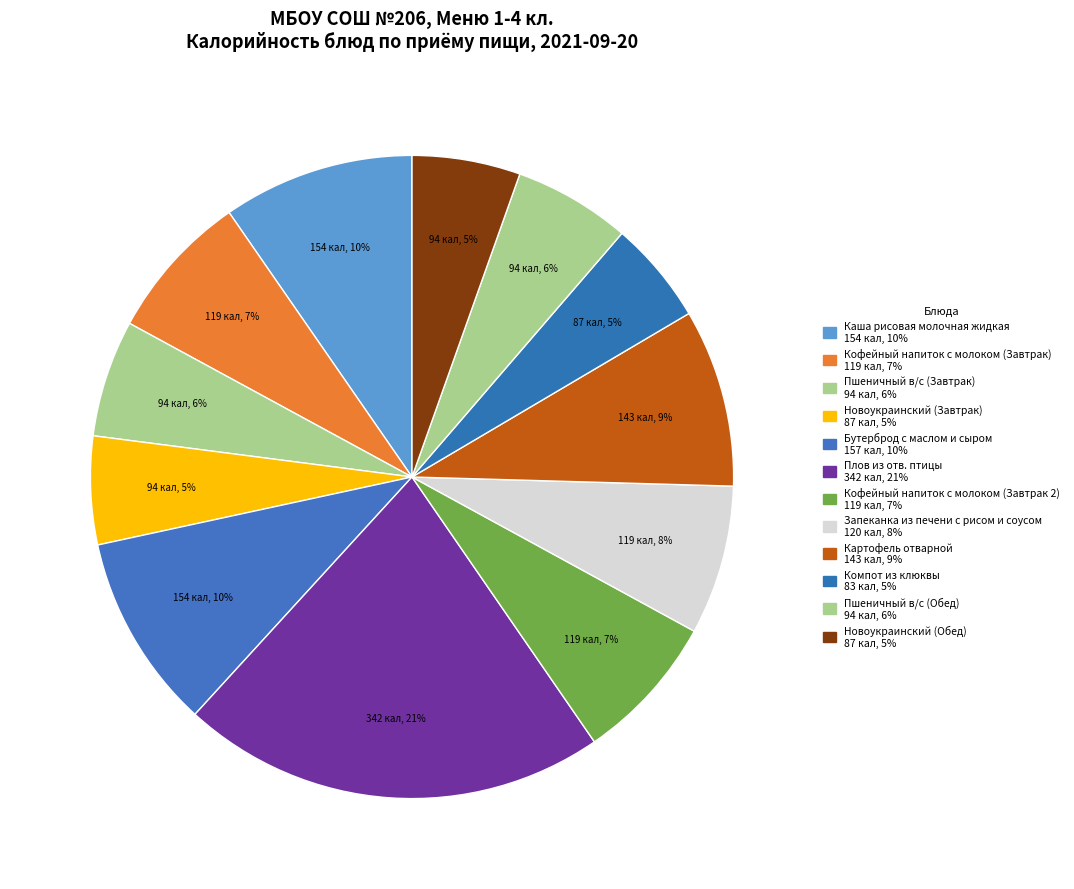

True or false: Бутерброд с маслом и сыром accounts for 2% of the total.

False